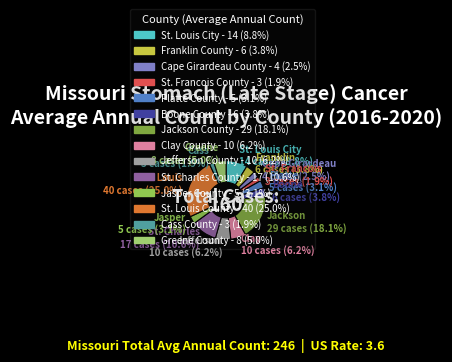

Which slice is the largest?

St. Louis County